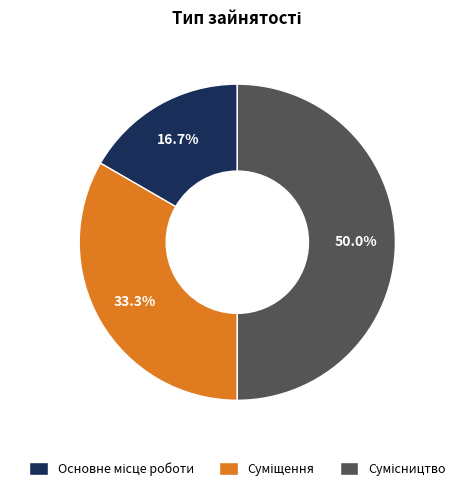

To the nearest percent, what is the combined percentage of Суміщення and Сумісництво?

83%